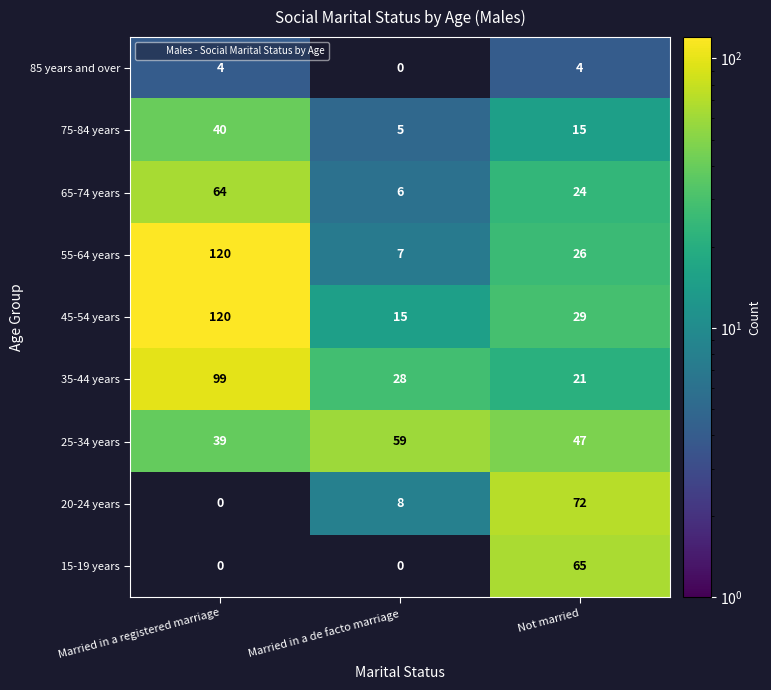

The 20-24 years series shows 44 at Not married. True or false?

False